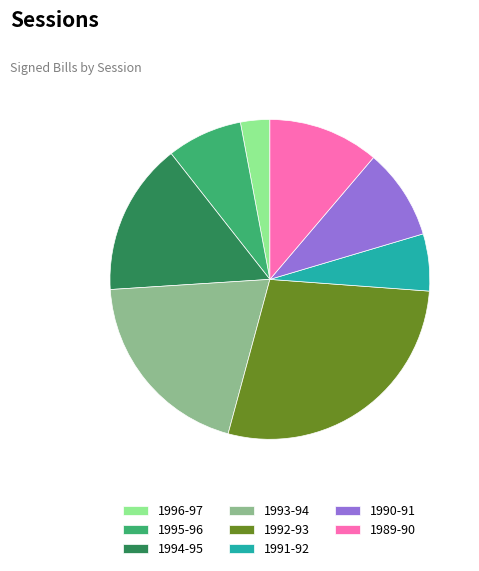

True or false: 1994-95 accounts for 15% of the total.

True